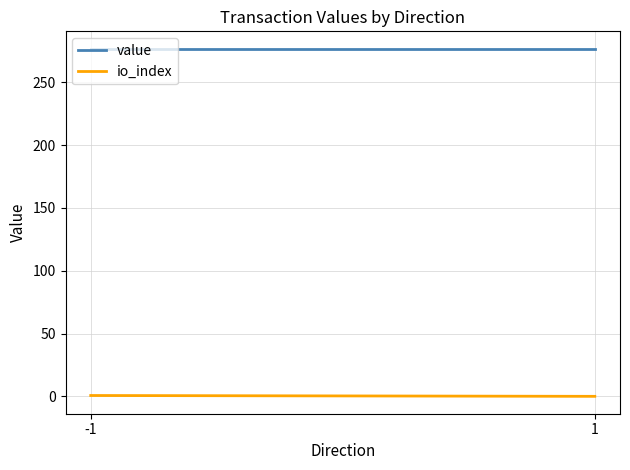

Reading left to right, what are all the values shown in this chart?

value: -1=276.8	1=276.8
io_index: -1=0.7	1=0.0